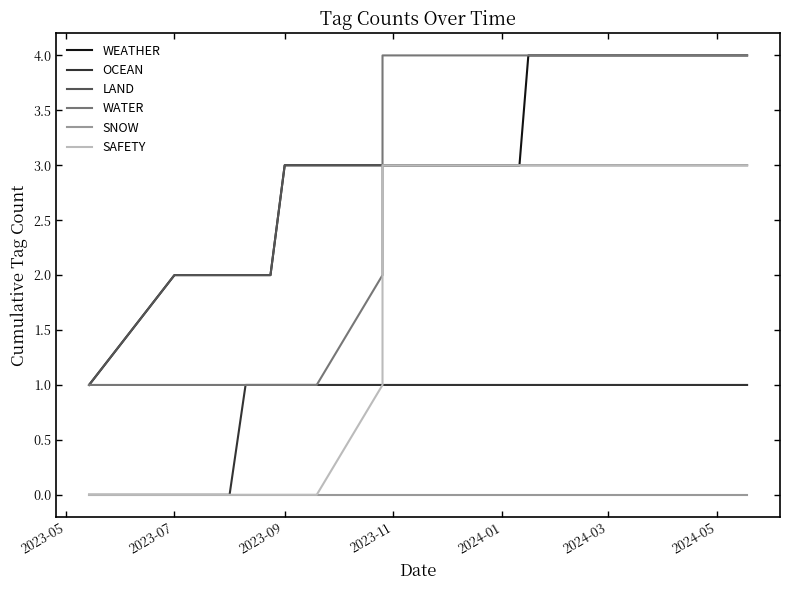

True or false: LAND has more than 2 interior local peaks.

False